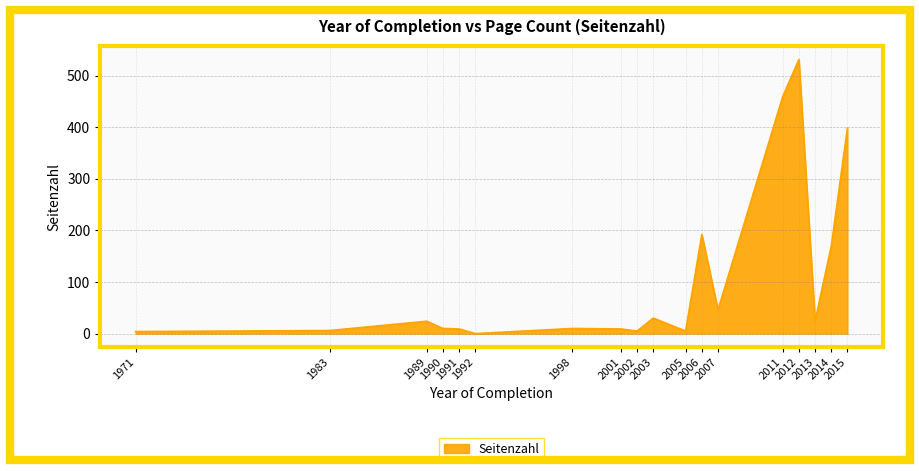

What is the maximum value shown in the chart?

531